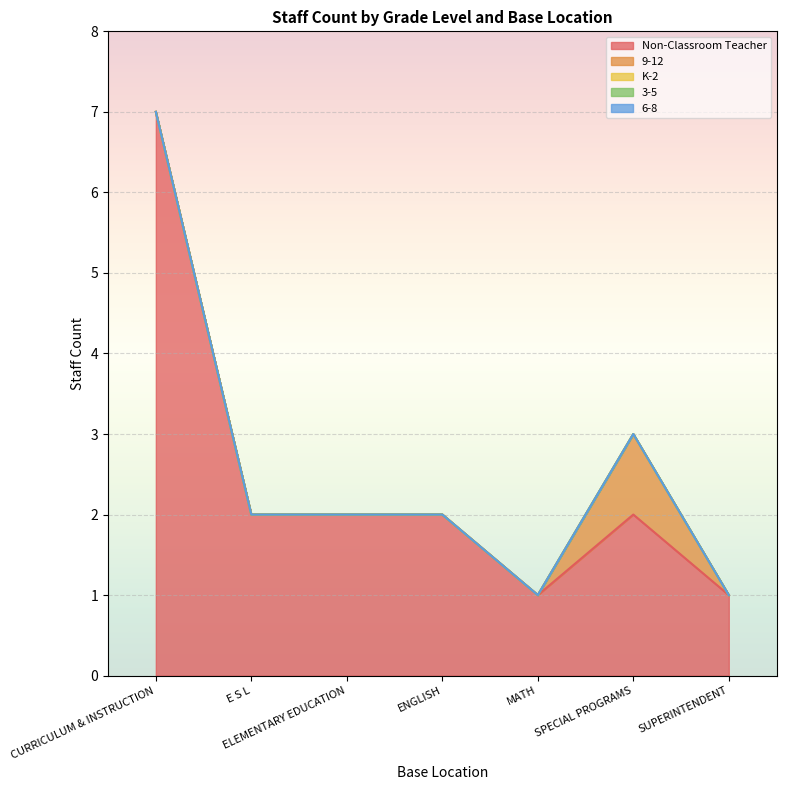

Between SPECIAL PROGRAMS and E S L, which is larger?

SPECIAL PROGRAMS